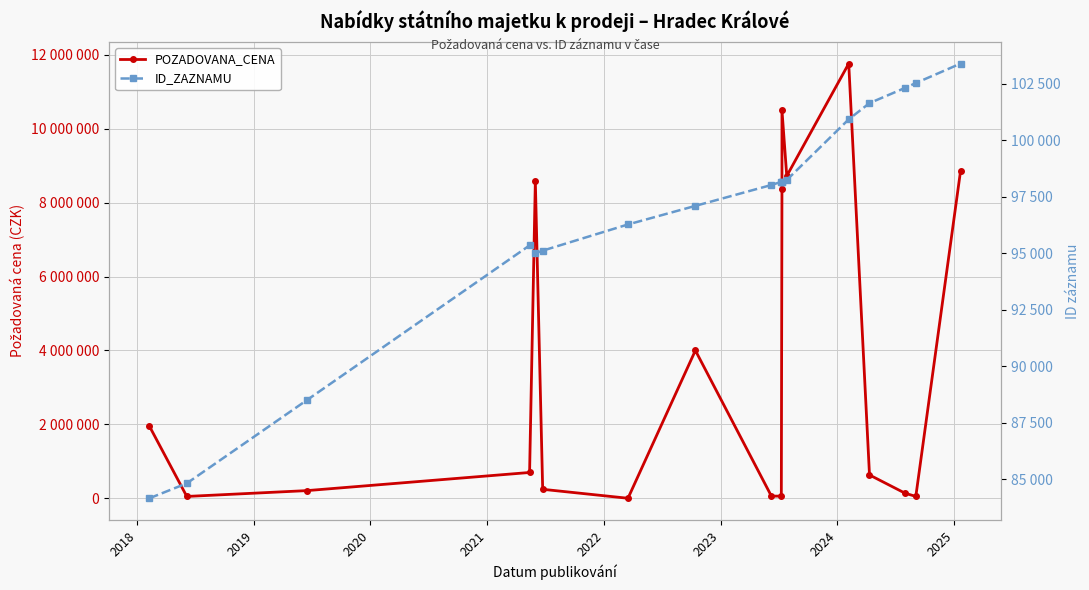

Count the number of data series in this chart.

2